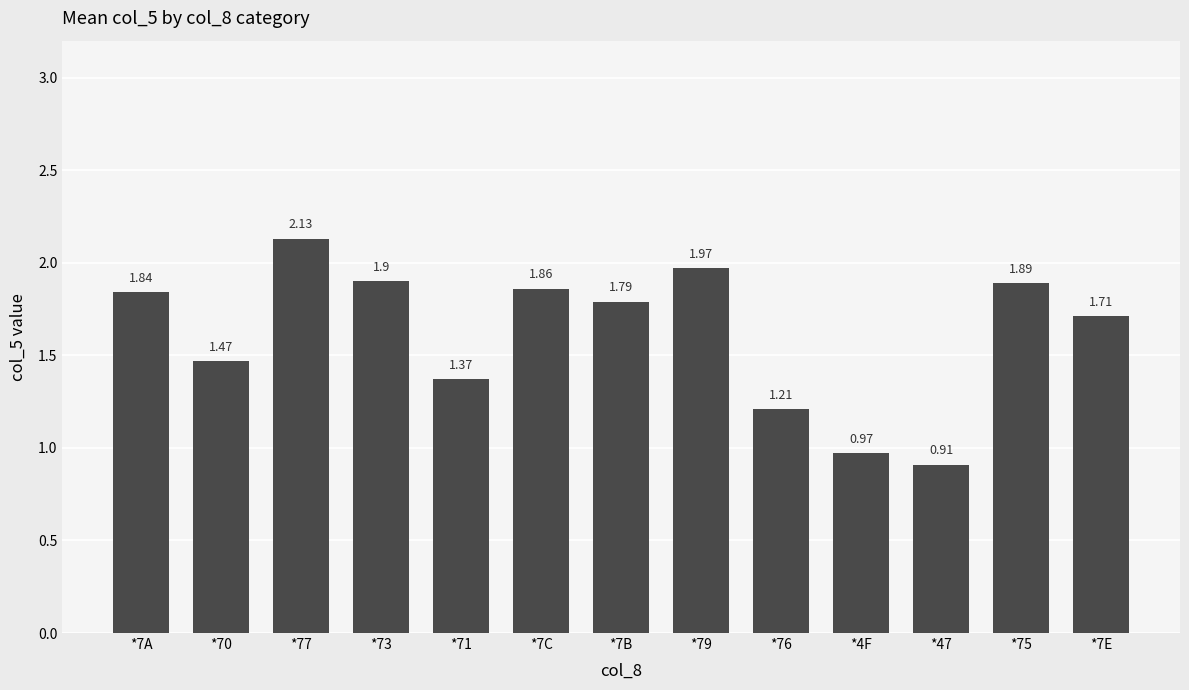

List the labels in order of value, smallest first.

*47, *4F, *76, *71, *70, *7E, *7B, *7A, *7C, *75, *73, *79, *77